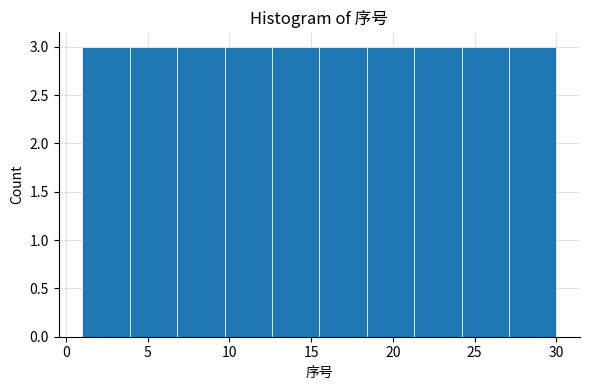

Reading left to right, transcribe this chart: for each bar, give the range it covers on the x-axis and its height. Neither the bar edges nor the heights are printed on the chart, so give them approximately, as read against the axes.

1.0 to 3.9: 3
3.9 to 6.8: 3
6.8 to 9.7: 3
9.7 to 12.6: 3
12.6 to 15.5: 3
15.5 to 18.4: 3
18.4 to 21.3: 3
21.3 to 24.2: 3
24.2 to 27.1: 3
27.1 to 30.0: 3